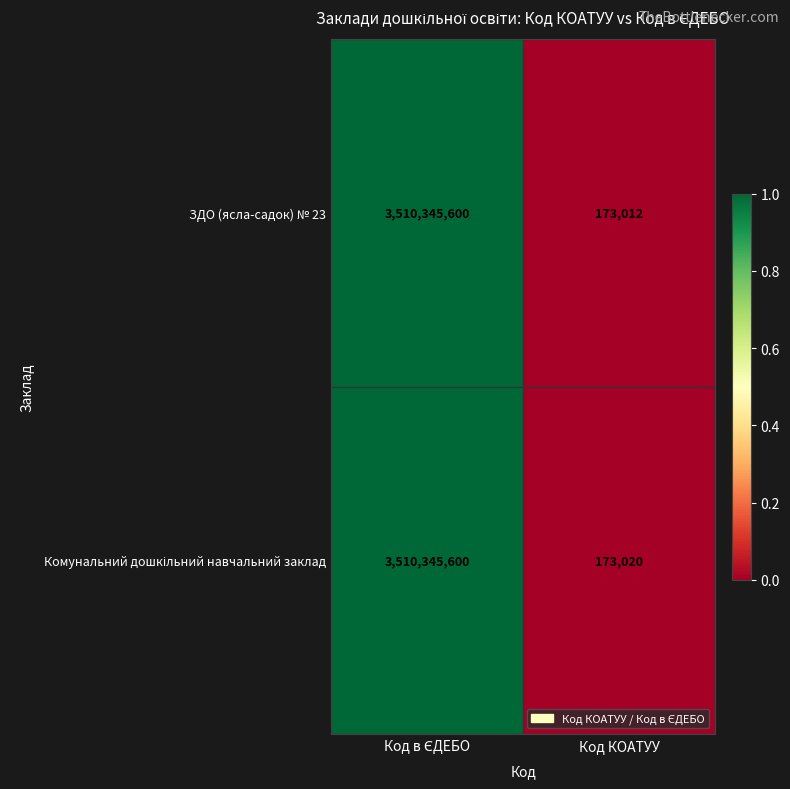

What is the total value across all series at Код КОАТУУ?

346032